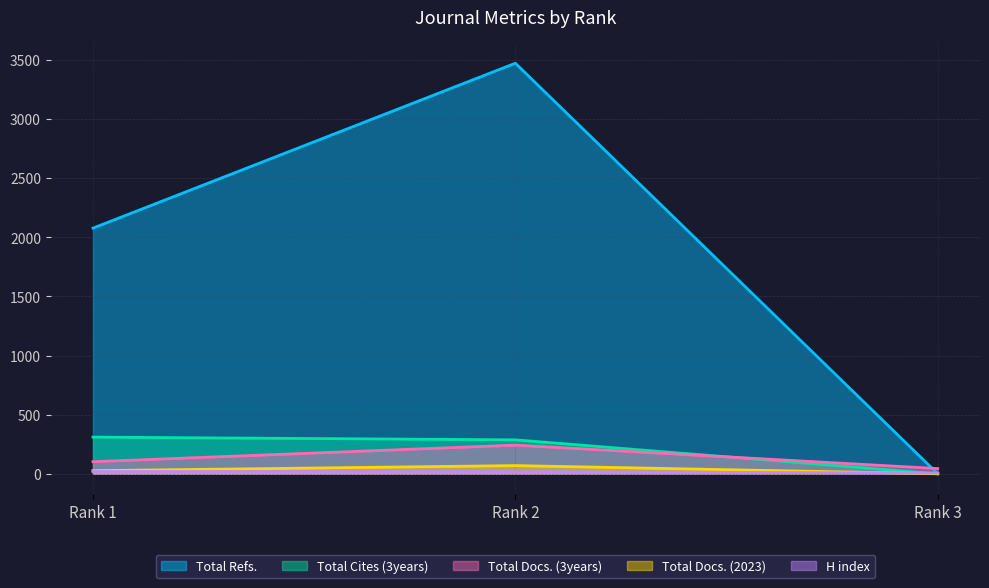

Reading left to right, transcribe all the data shown in this chart.

H index: 19	18	6
Total Docs. (2023): 26	69	0
Total Docs. (3years): 102	242	44
Total Refs.: 2078	3473	0
Total Cites (3years): 310	287	0